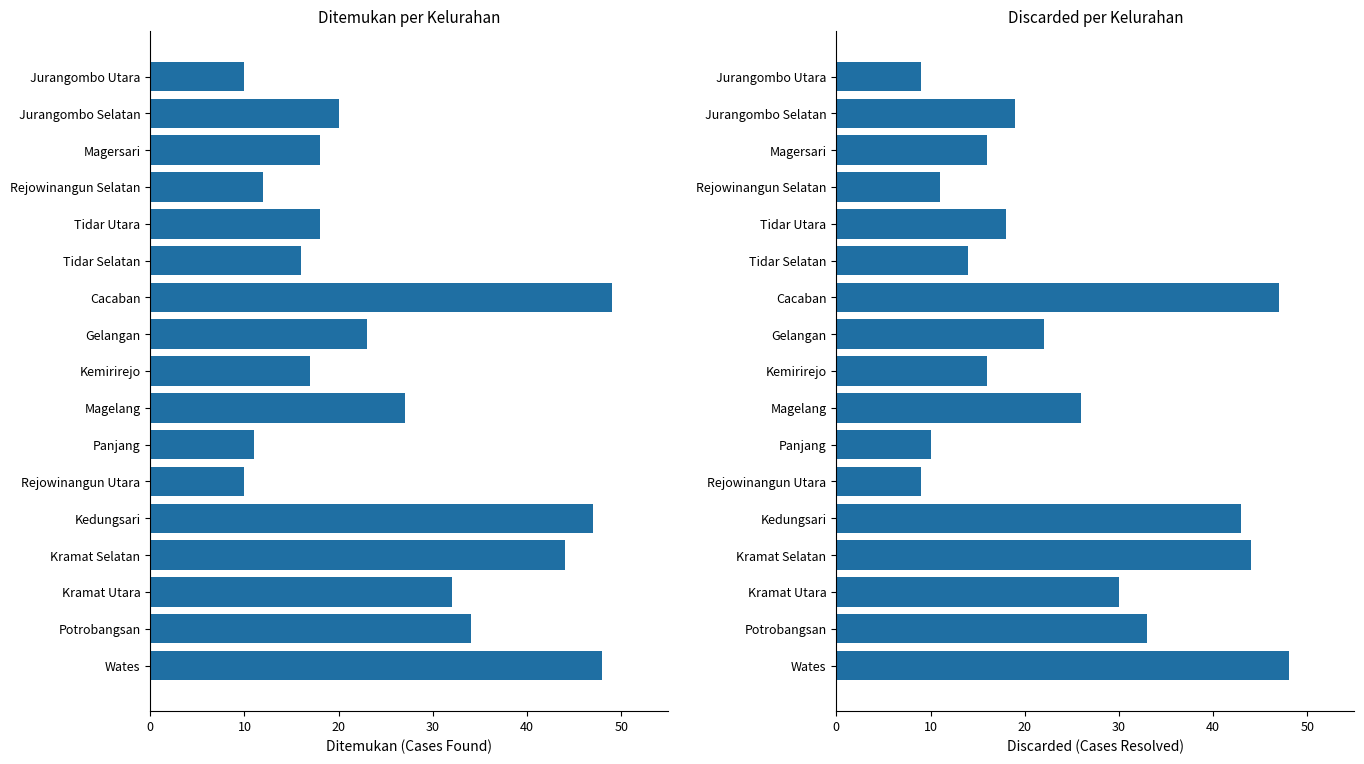

Is the value of Discarded at Wates greater than the value of Ditemukan at Panjang?

Yes